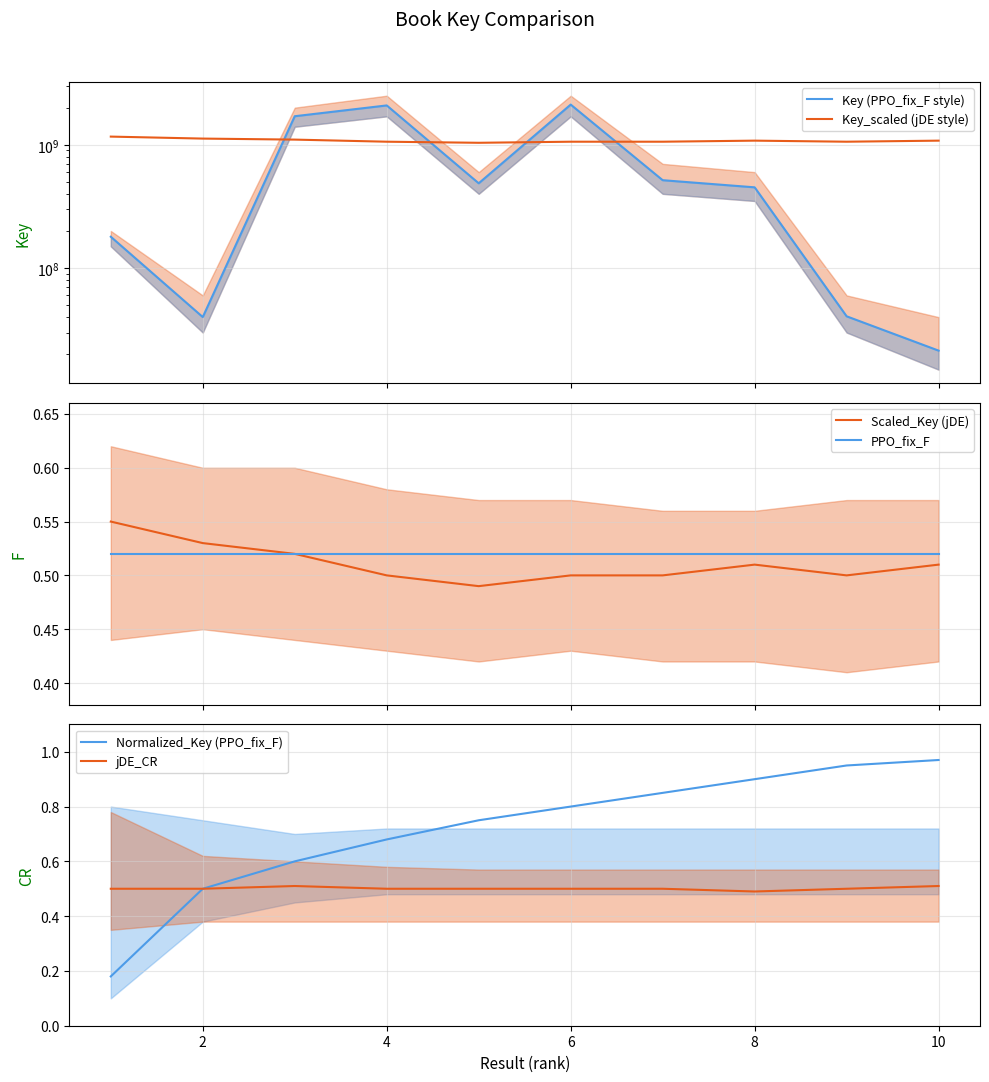

What is the highest value of the jDE_CR series?

0.5